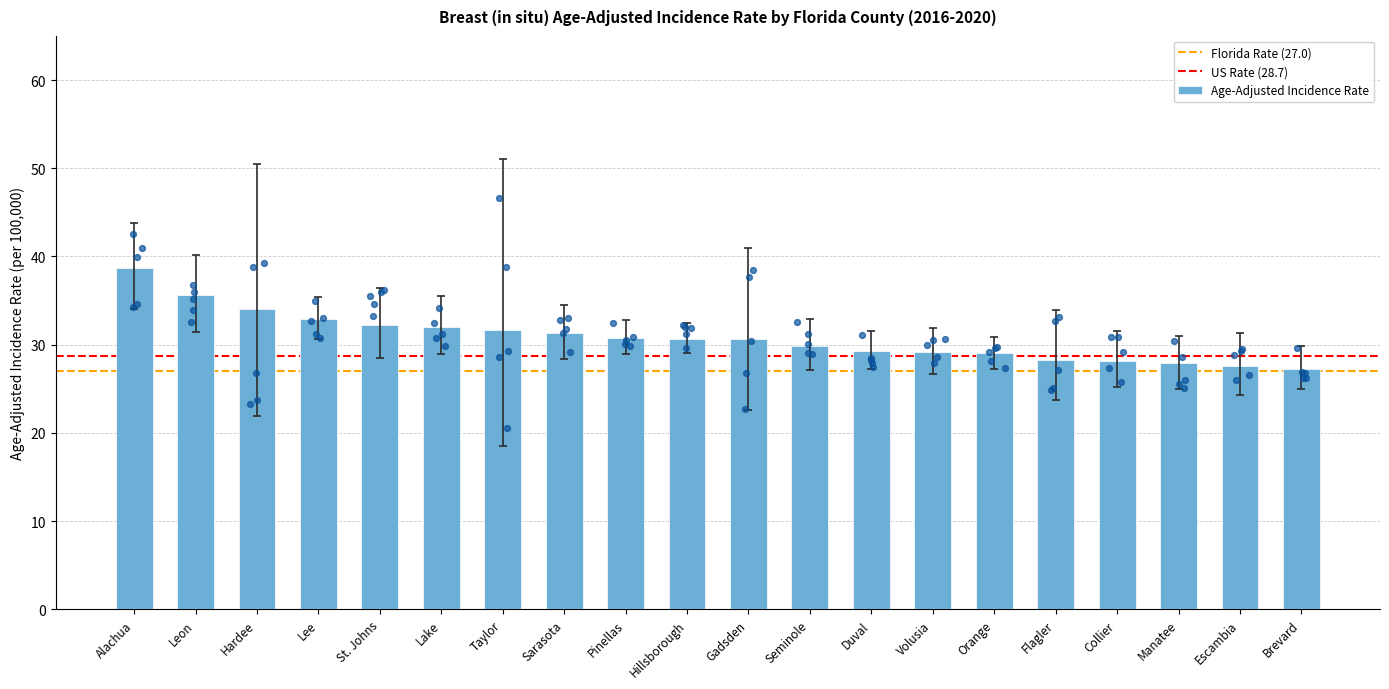

Which has a higher value, St. Johns or Volusia?

St. Johns